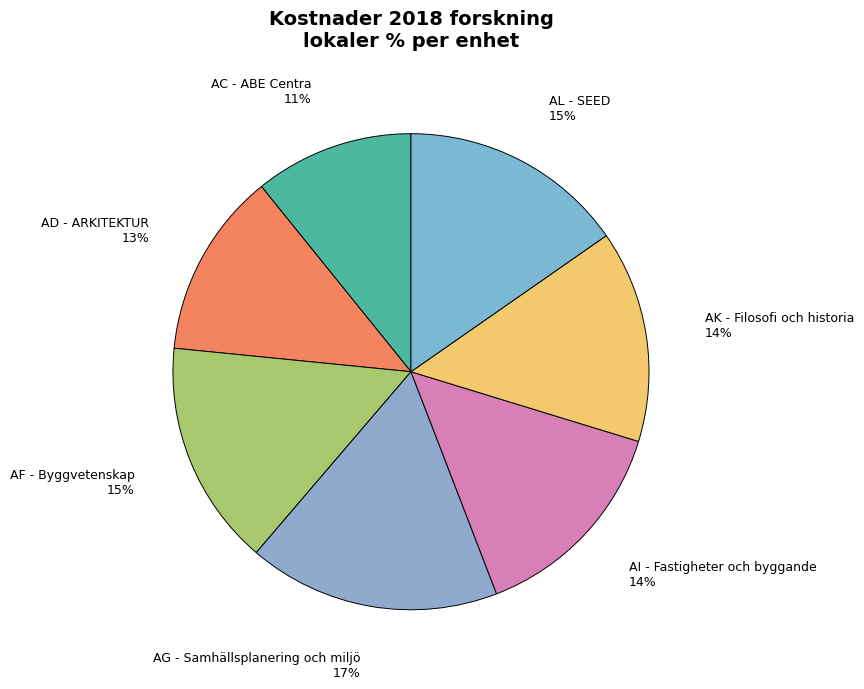

Do AG - Samhällsplanering och miljö and AL - SEED together represent more than half of the pie?

No